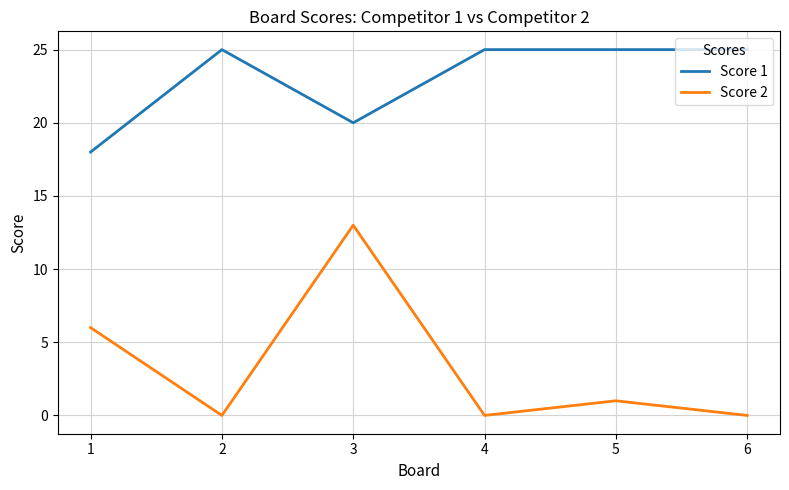

What is the difference between the maximum and minimum values in the Score 2 series?

13